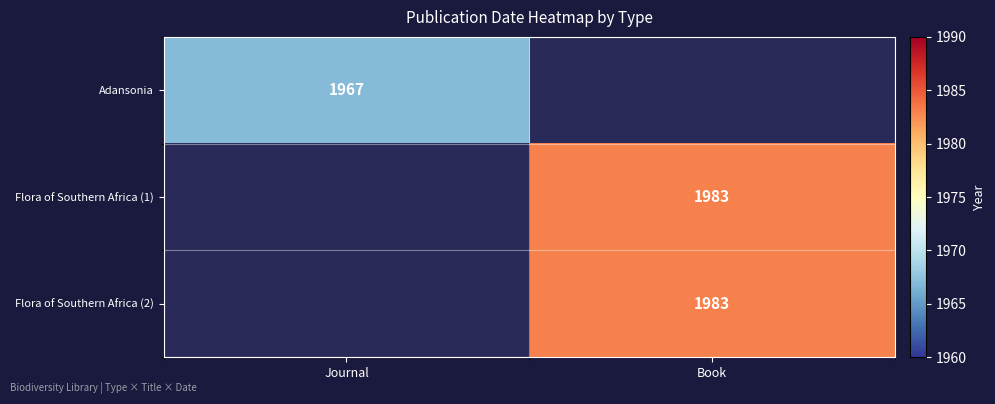

Is it true that Flora of Southern Africa (1) equals 1983 at Book?

True